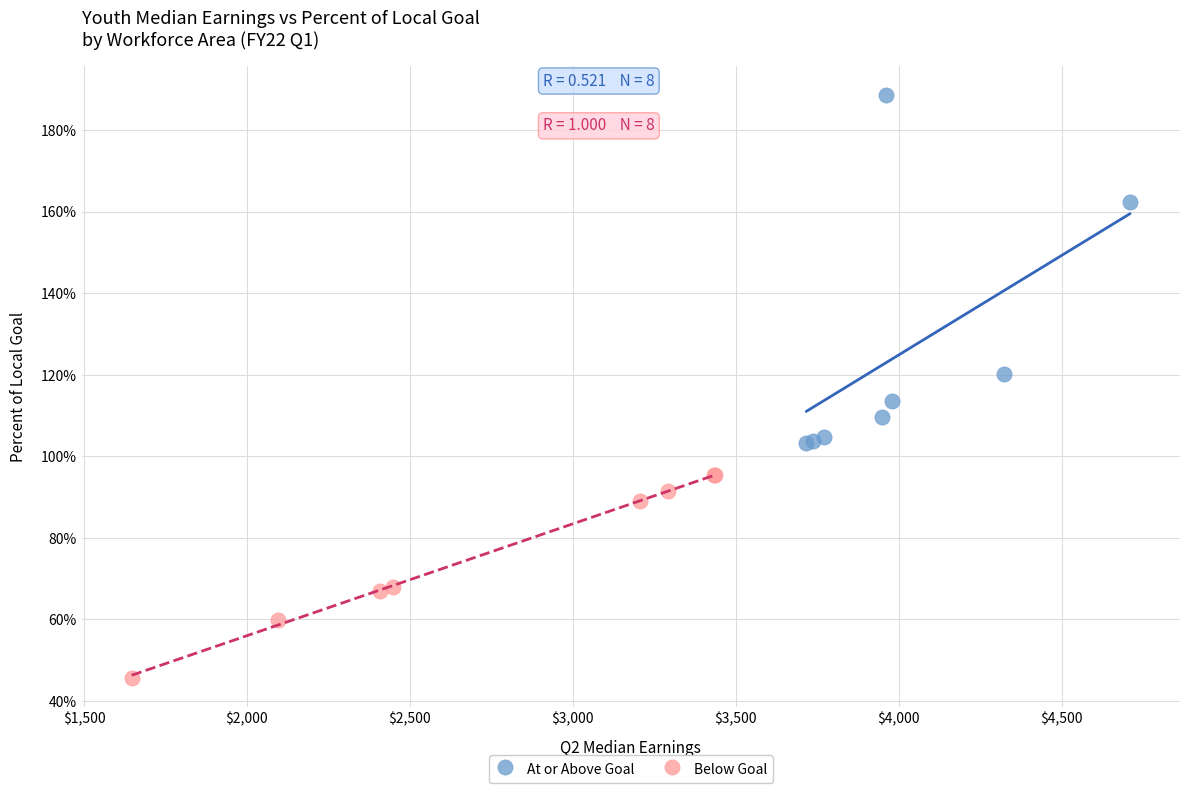

Which series reaches the minimum Y coordinate?

Below Goal